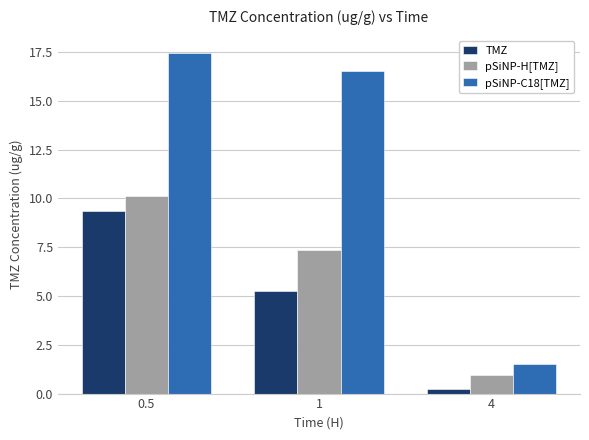

Which series has the widest spread of values?

pSiNP-C18[TMZ]